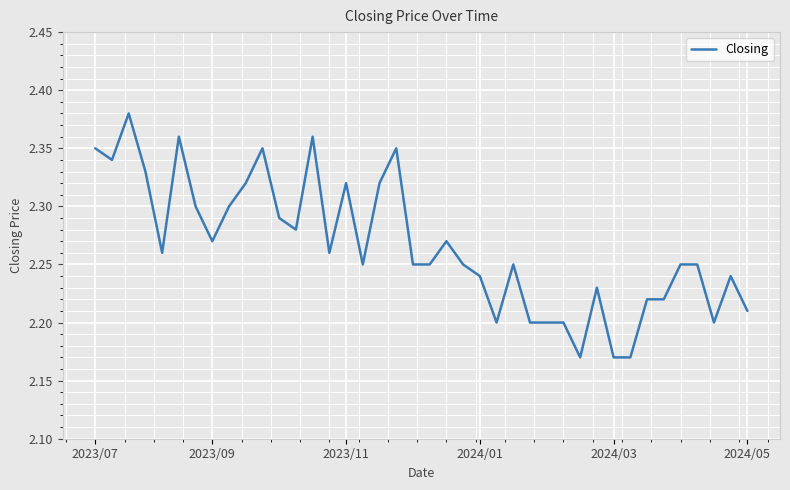

What is the sum of all values?

90.6